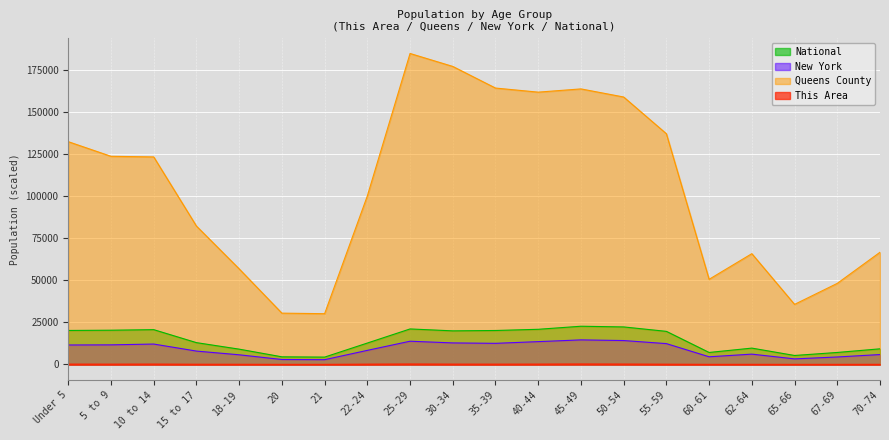

What is the total value across all series at 18-19?

71733.9